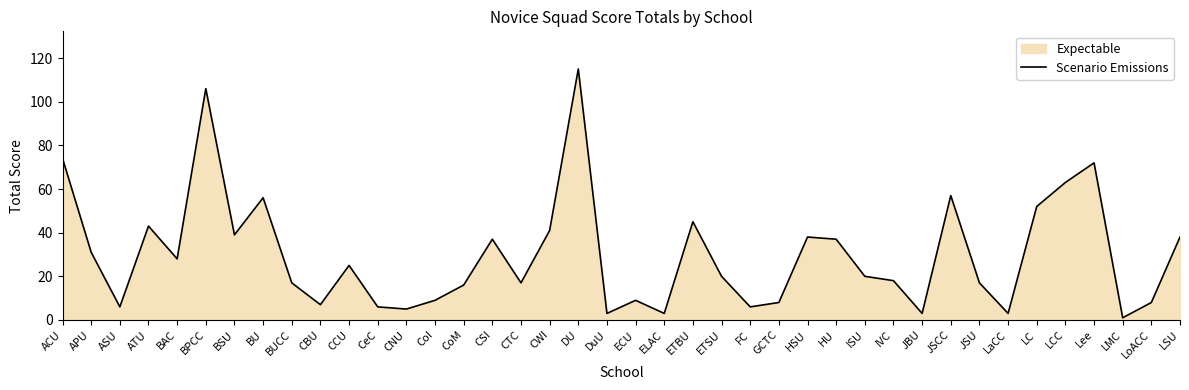

How many points are higher than both their immediate neighbors (excluding endpoints)?

11